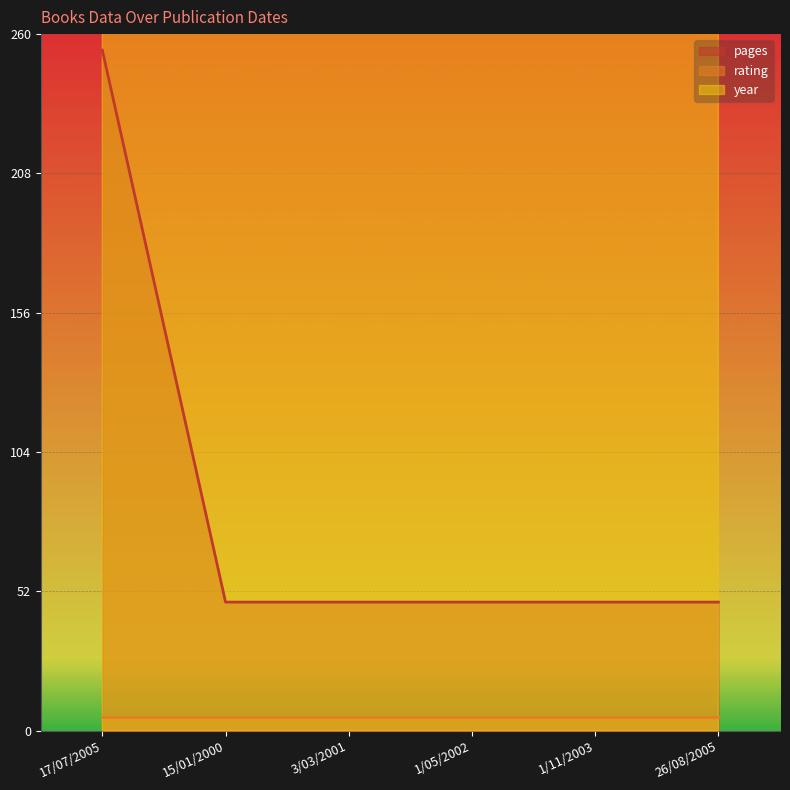

The value of year at 17/07/2005 is 2005. True or false?

True